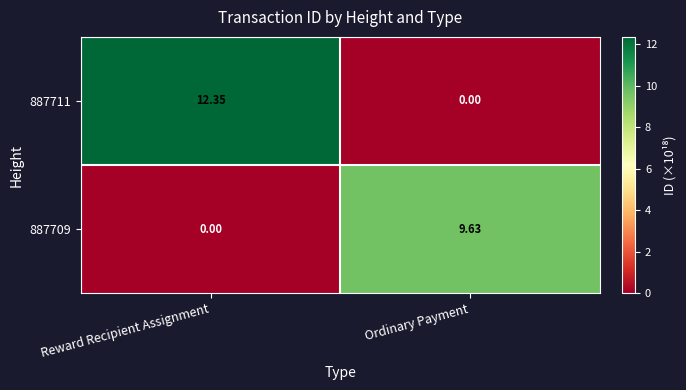

Rank the series by their average value, from lowest to highest.

887709, 887711